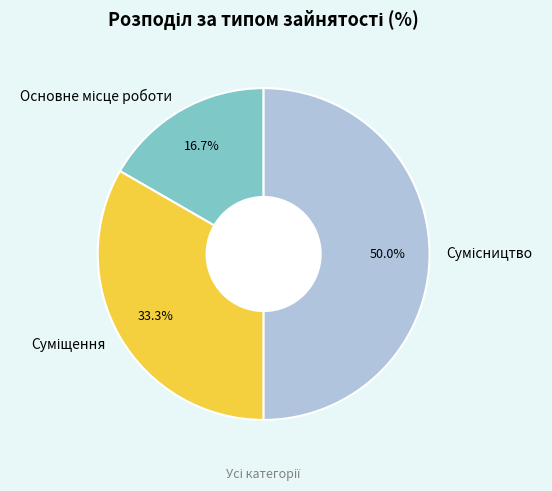

How many segments does this pie chart have?

3